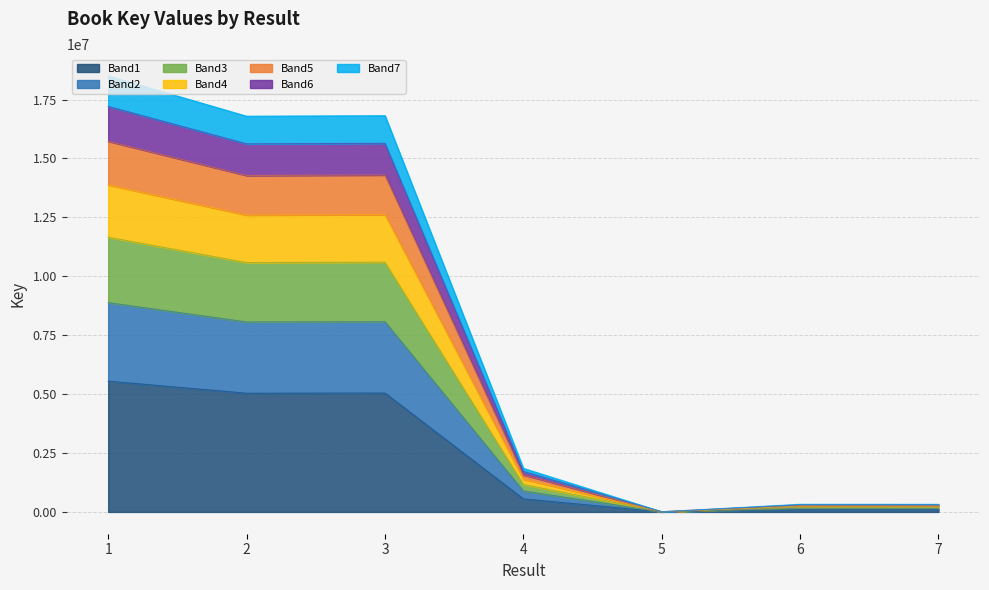

The value of Band1 at 3 is 5046255.9. True or false?

True